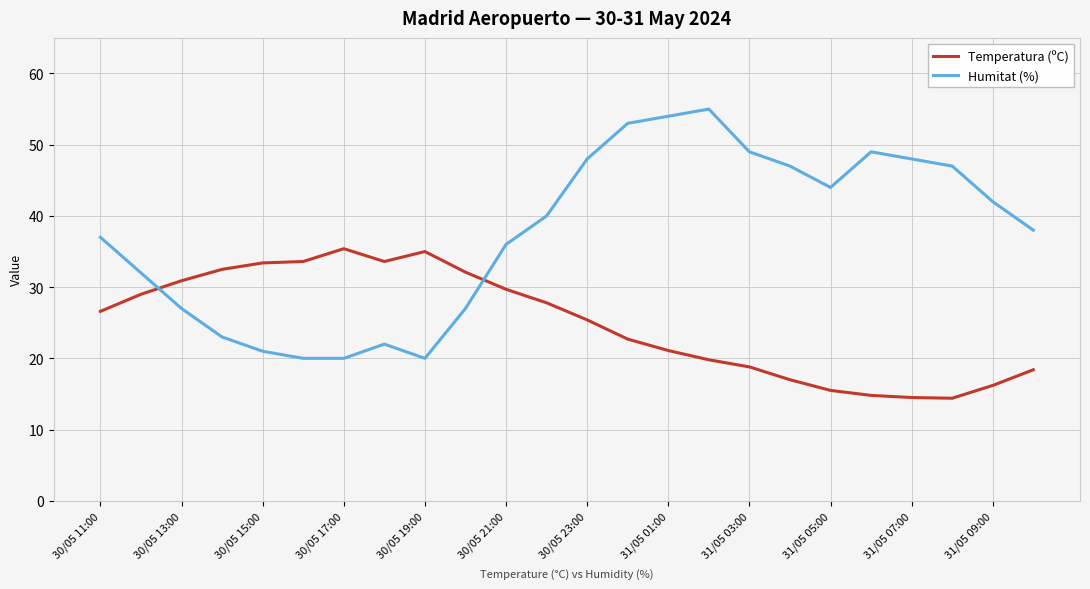

What is the sum of all Humitat (%) values?

899.0